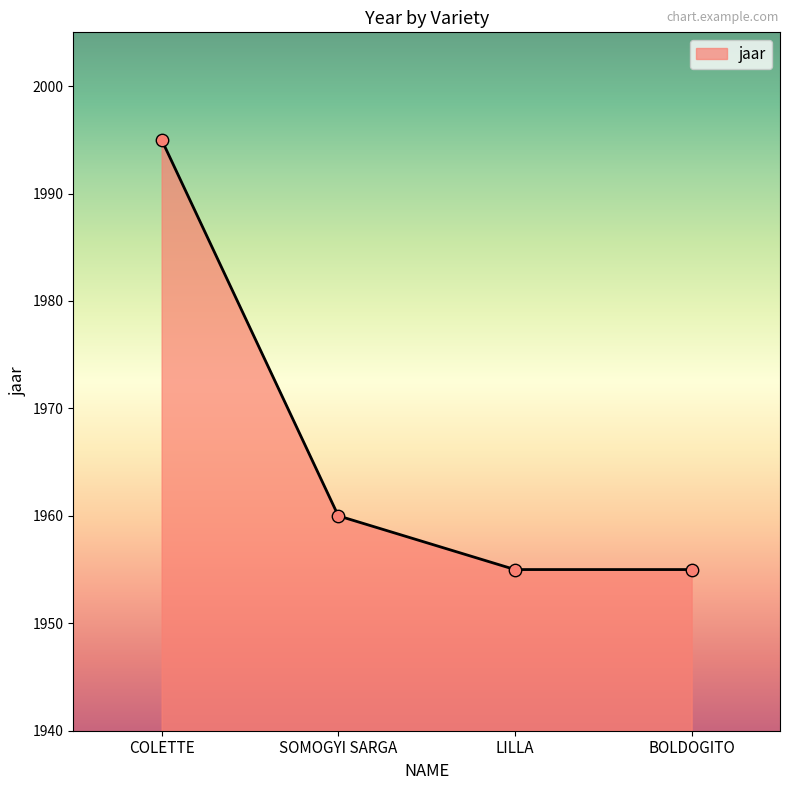

What is the change in value from COLETTE to SOMOGYI SARGA?

-35